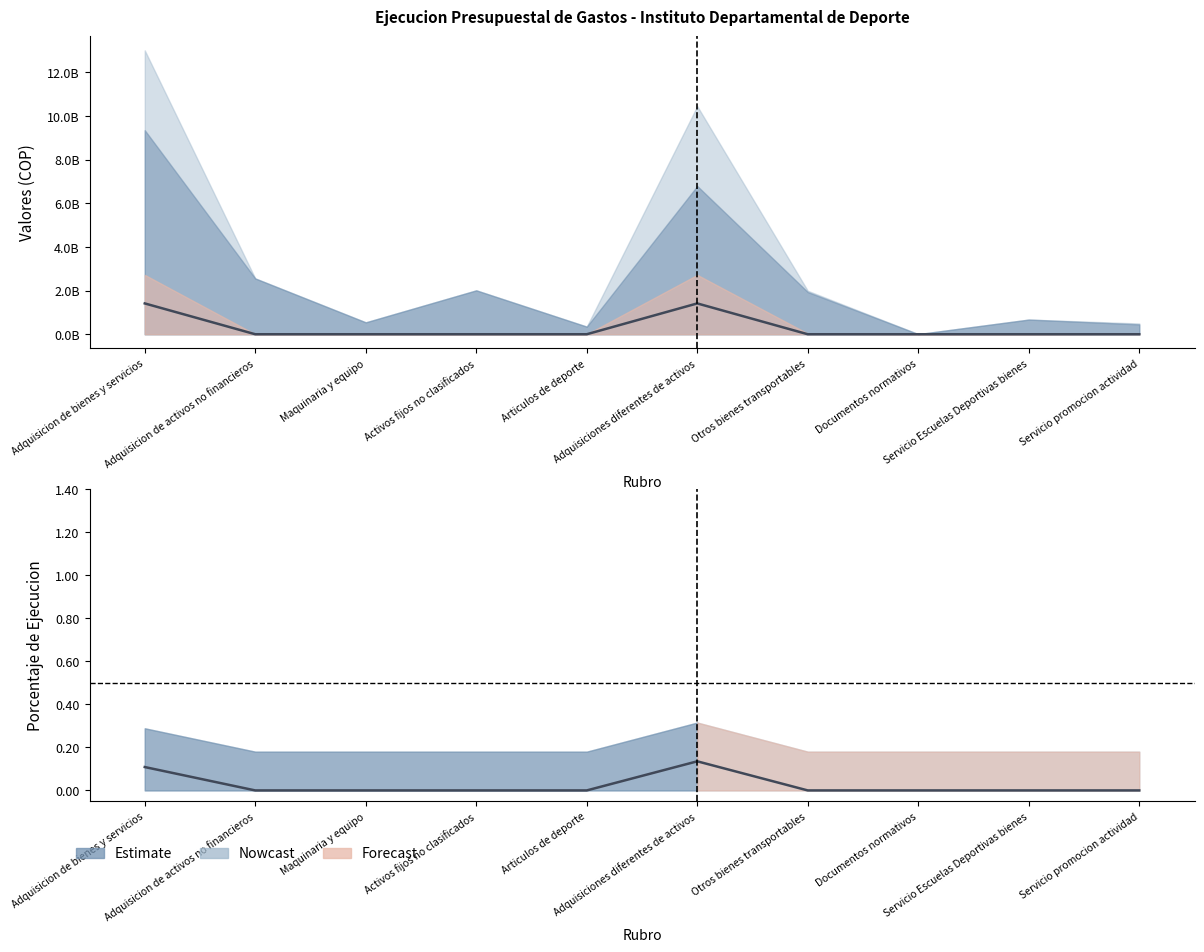

List the labels in order of value, largest first.

Adquisicion de bienes y servicios, Adquisiciones diferentes de activos, Adquisicion de activos no financieros, Maquinaria y equipo, Activos fijos no clasificados, Articulos de deporte, Otros bienes transportables, Documentos normativos, Servicio Escuelas Deportivas bienes, Servicio promocion actividad